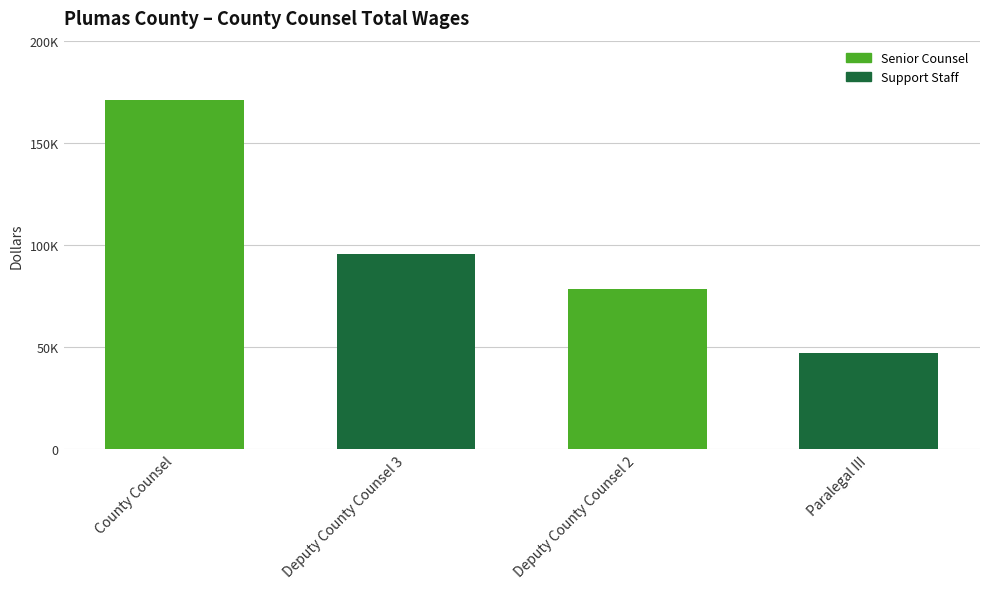

What position from the right is Paralegal III?

1